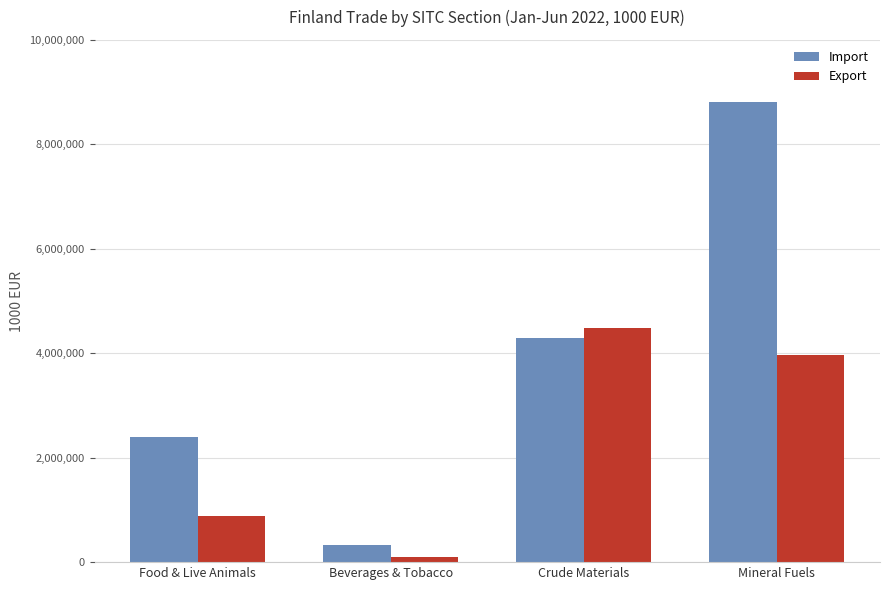

Which label corresponds to the largest value in the chart?

Mineral Fuels